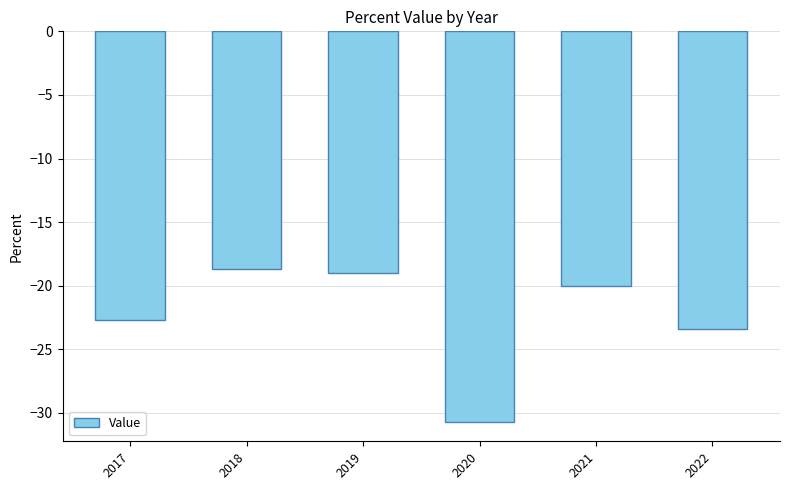

What is the change in value from 2017 to 2019?

+3.7